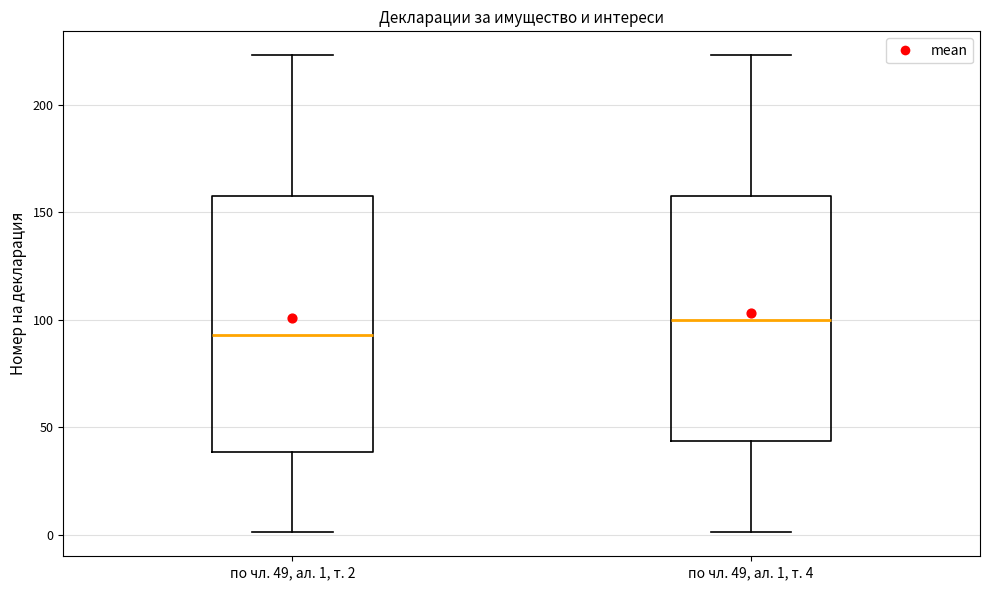

Which box's median line is the highest?

по чл. 49, ал. 1, т. 4